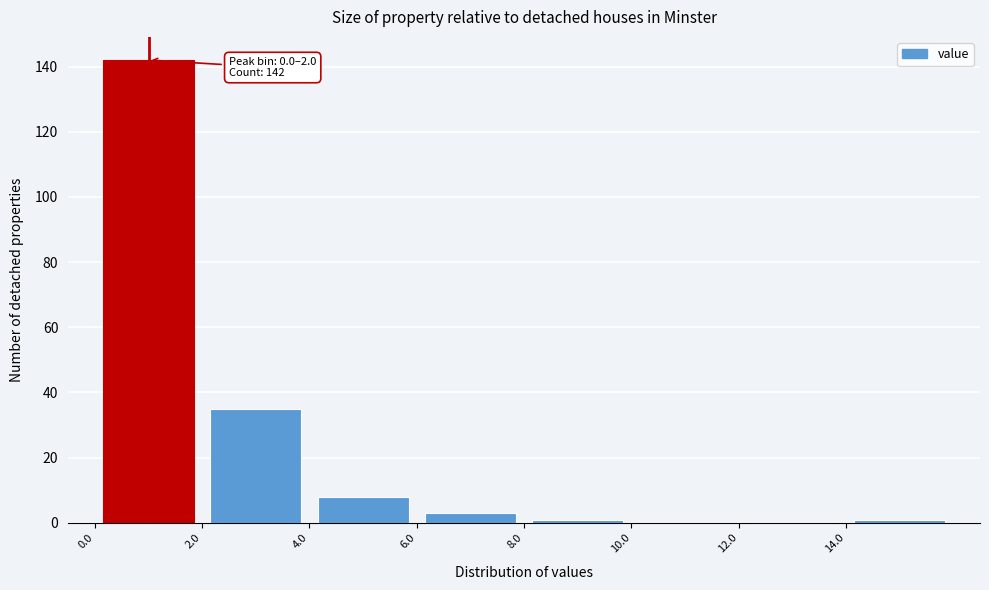

Which range on the x-axis has the tallest bar?

0 to 2